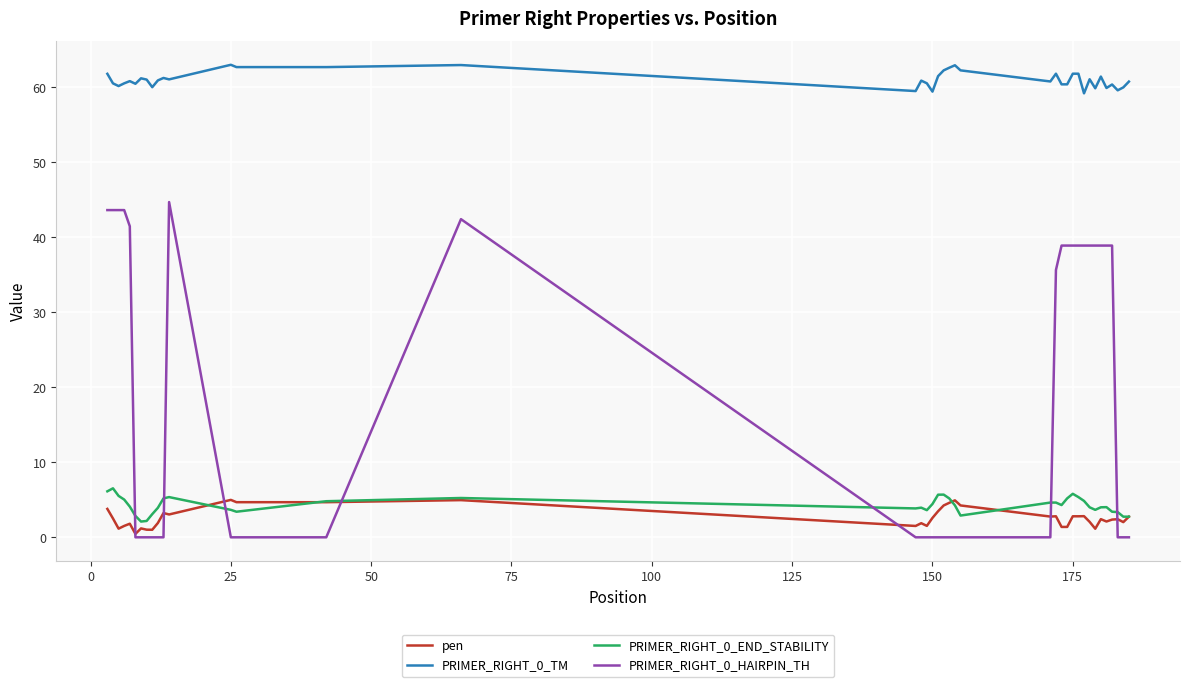

Which series has the widest spread of values?

PRIMER_RIGHT_0_HAIRPIN_TH